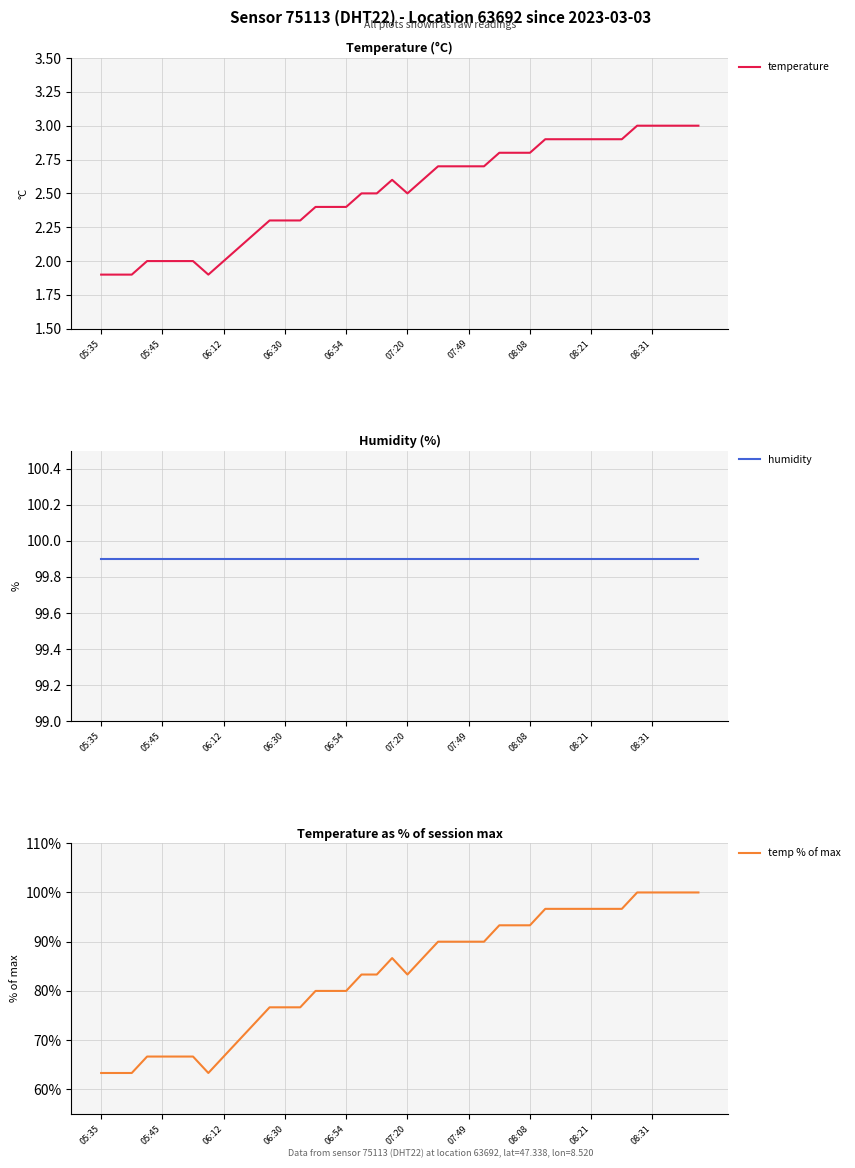

What is the highest value of the temperature series?

3.0